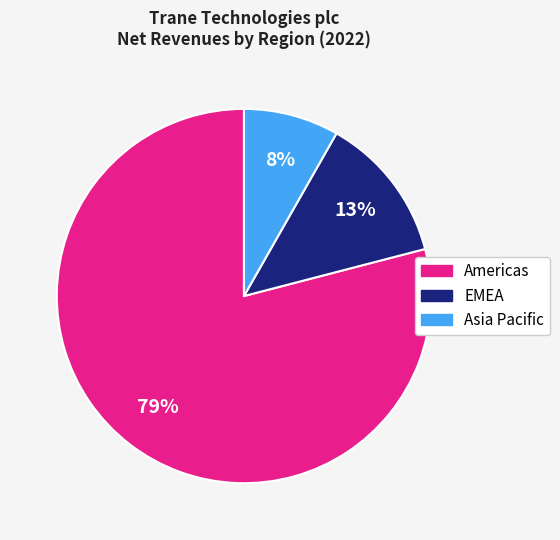

To the nearest percent, what is the average slice percentage?

33%